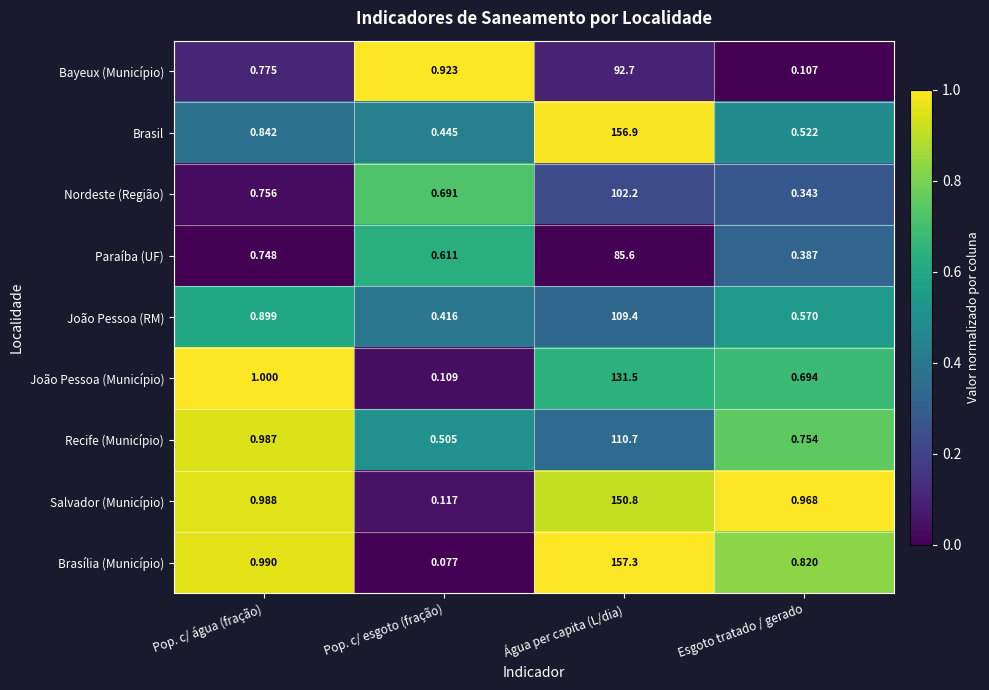

At which label is Paraíba (UF) closest to 42?

Pop. c/ água (fração)